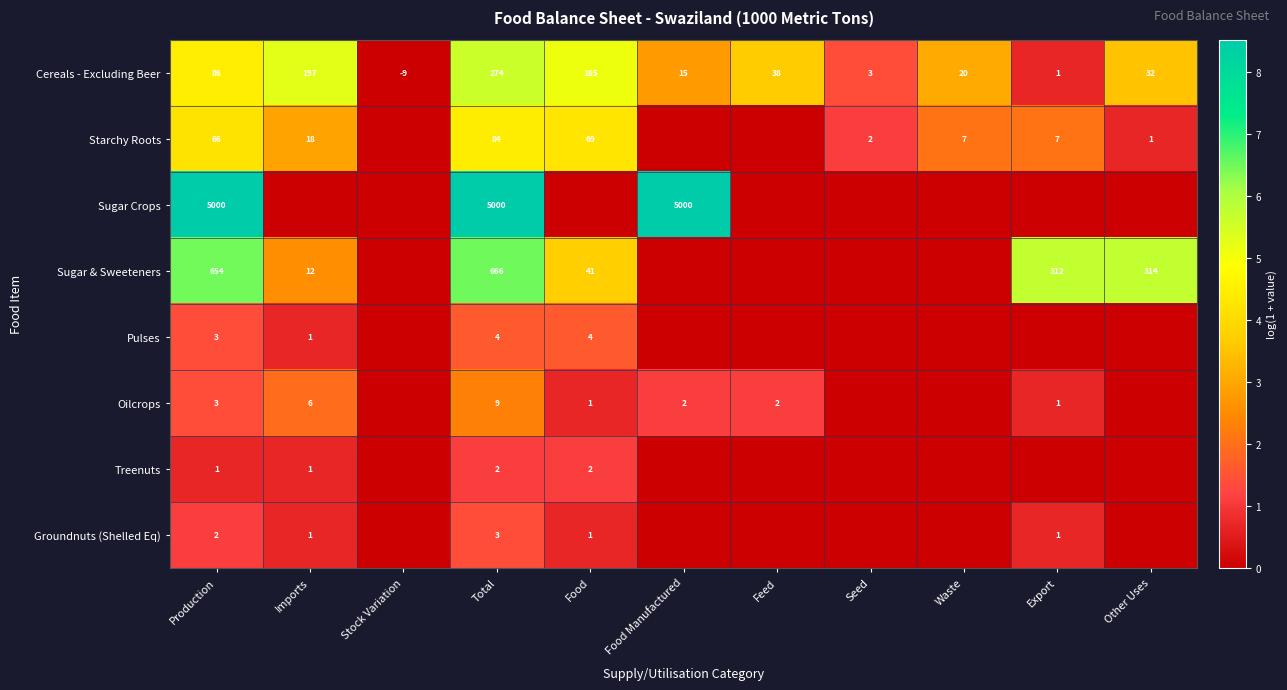

True or false: Starchy Roots has a value of 1.5 at Seed.

False